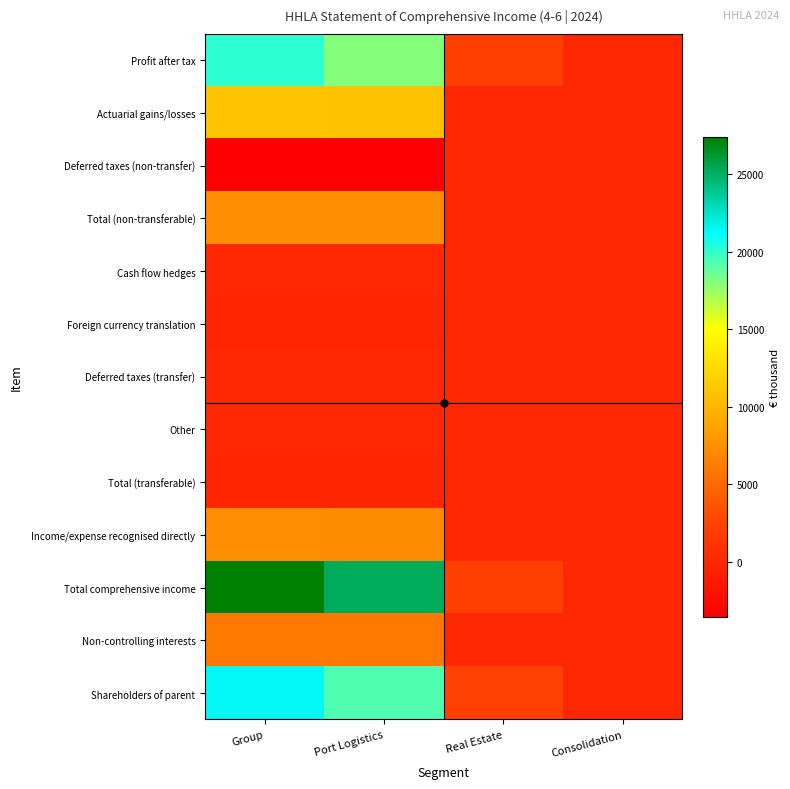

Reading left to right, extract all data points from this chart.

Profit after tax: Group=20128	Port Logistics=18025	Real Estate=2042	Consolidation=62
Actuarial gains/losses: Group=11015	Port Logistics=10905	Real Estate=110	Consolidation=0
Deferred taxes (non-transfer): Group=-3557	Port Logistics=-3521	Real Estate=-35	Consolidation=0
Total (non-transferable): Group=7459	Port Logistics=7384	Real Estate=75	Consolidation=0
Cash flow hedges: Group=-11	Port Logistics=-39	Real Estate=28	Consolidation=0
Foreign currency translation: Group=-172	Port Logistics=-172	Real Estate=0	Consolidation=0
Deferred taxes (transfer): Group=-22	Port Logistics=-12	Real Estate=-9	Consolidation=0
Other: Group=57	Port Logistics=57	Real Estate=0	Consolidation=0
Total (transferable): Group=-149	Port Logistics=-167	Real Estate=19	Consolidation=0
Income/expense recognised directly: Group=7310	Port Logistics=7217	Real Estate=94	Consolidation=0
Total comprehensive income: Group=27439	Port Logistics=25242	Real Estate=2136	Consolidation=62
Non-controlling interests: Group=5957	Port Logistics=5957	Real Estate=0	Consolidation=0
Shareholders of parent: Group=21482	Port Logistics=19284	Real Estate=2198	Consolidation=0